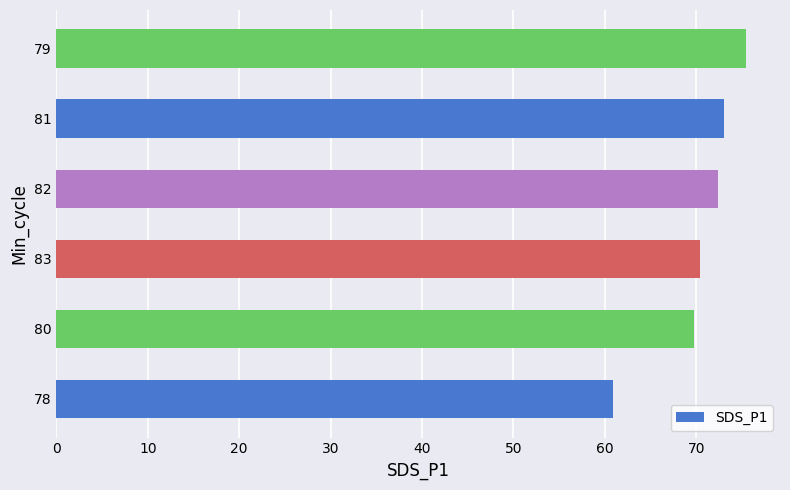

What is the change in value from 78 to 81?

+12.2